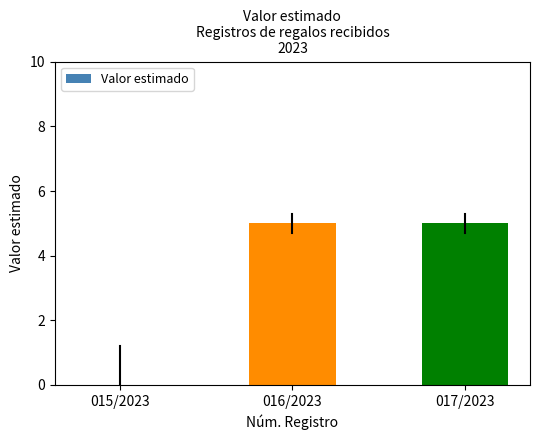

Count the number of categories in the chart.

3